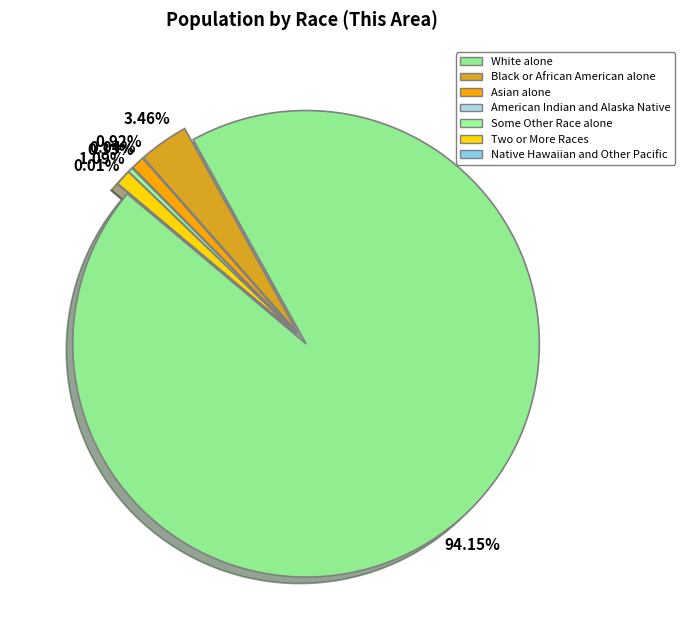

Which category accounts for the majority?

White alone